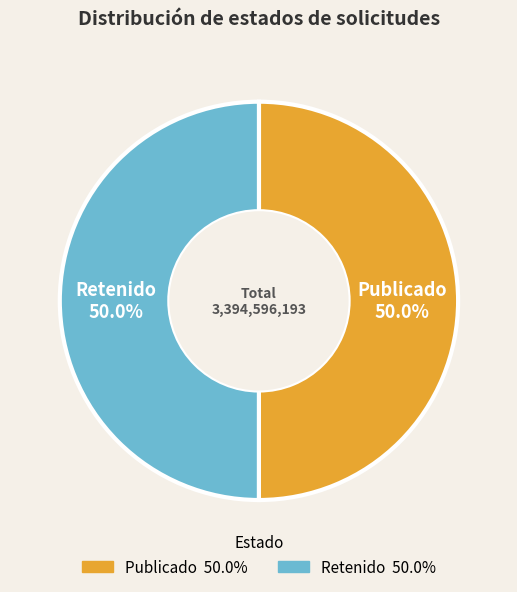

To the nearest percent, what is the average slice percentage?

50%